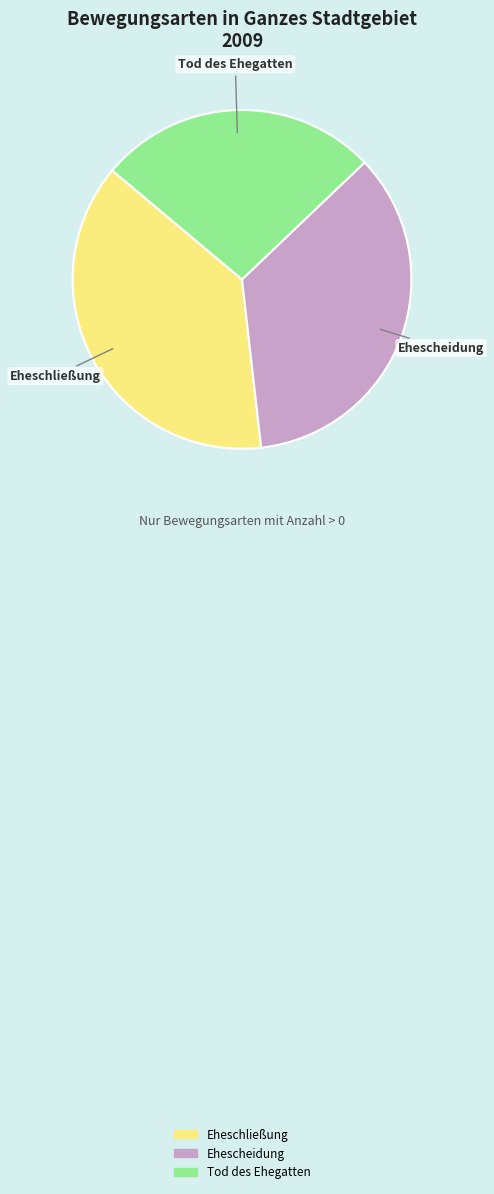

What is the ratio of the value at Eheschließung to the value at Ehescheidung?

1.1